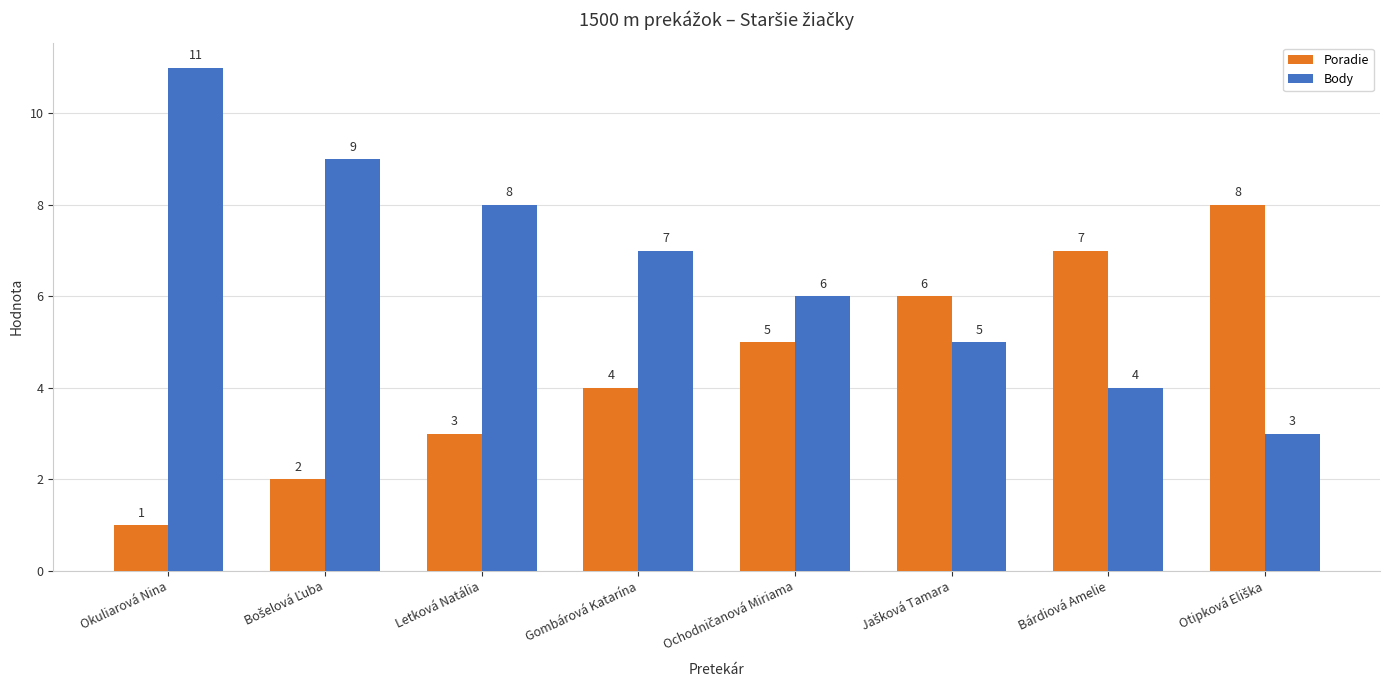

What position from the right is Gombárová Katarína?

5